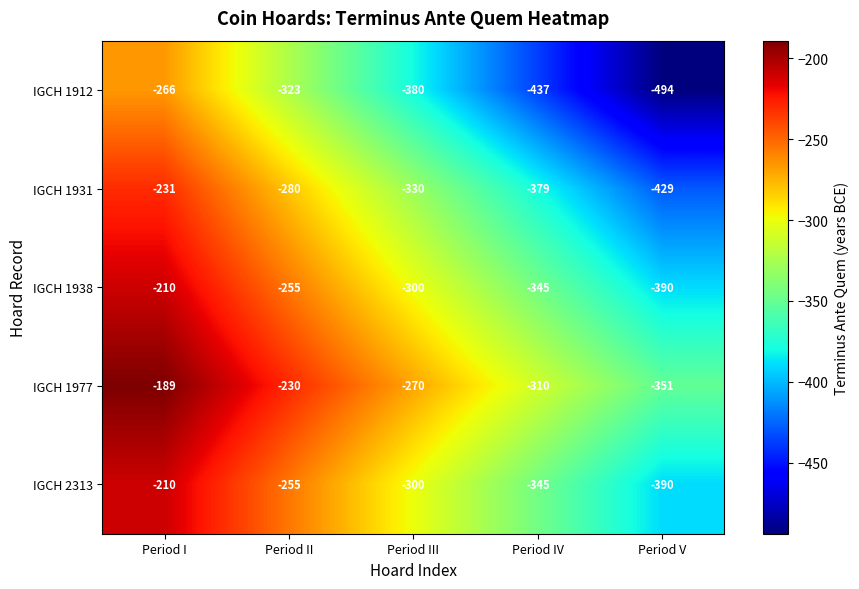

What is the sum of the IGCH 1938 values at Period III and Period II?

-555